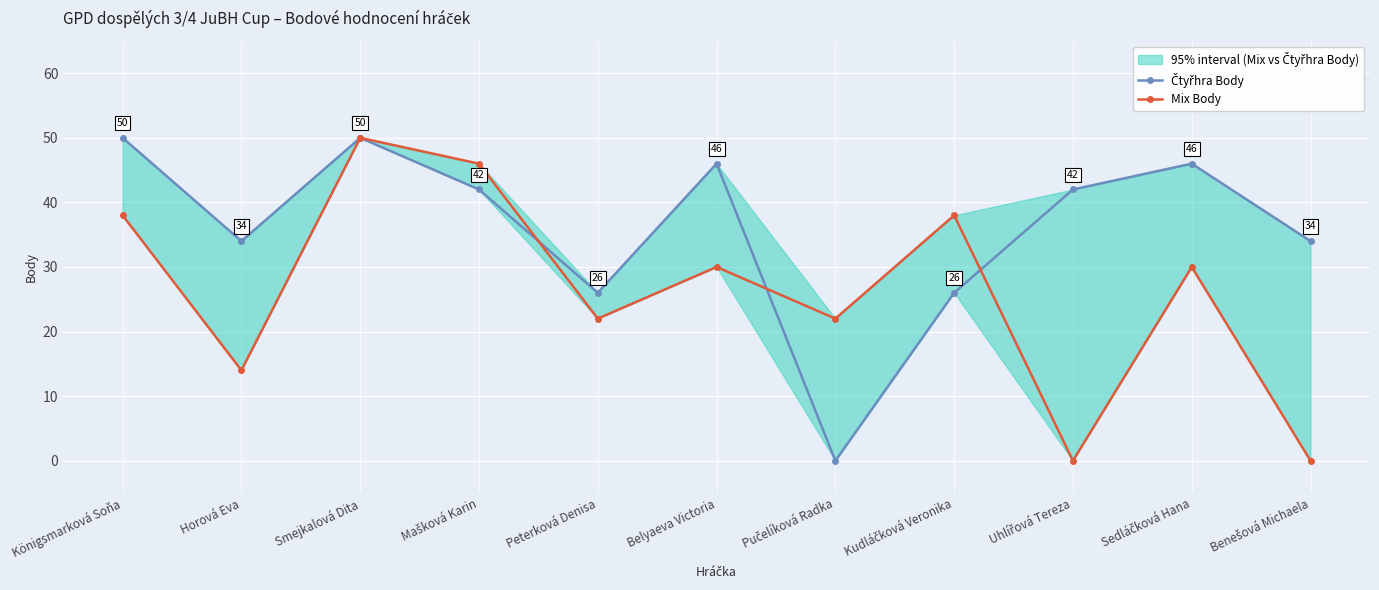

What is the maximum value for Čtyřhra Body?

50